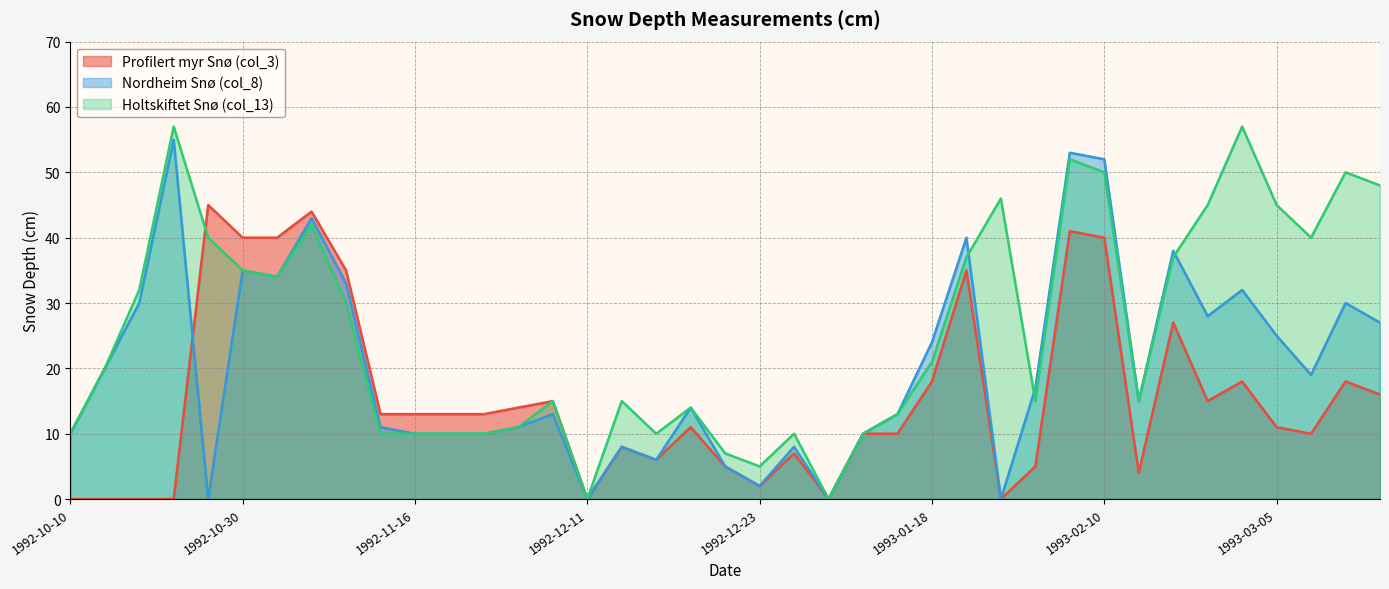

What is the difference between the maximum and minimum values in the Nordheim Snø (col_8) series?

55